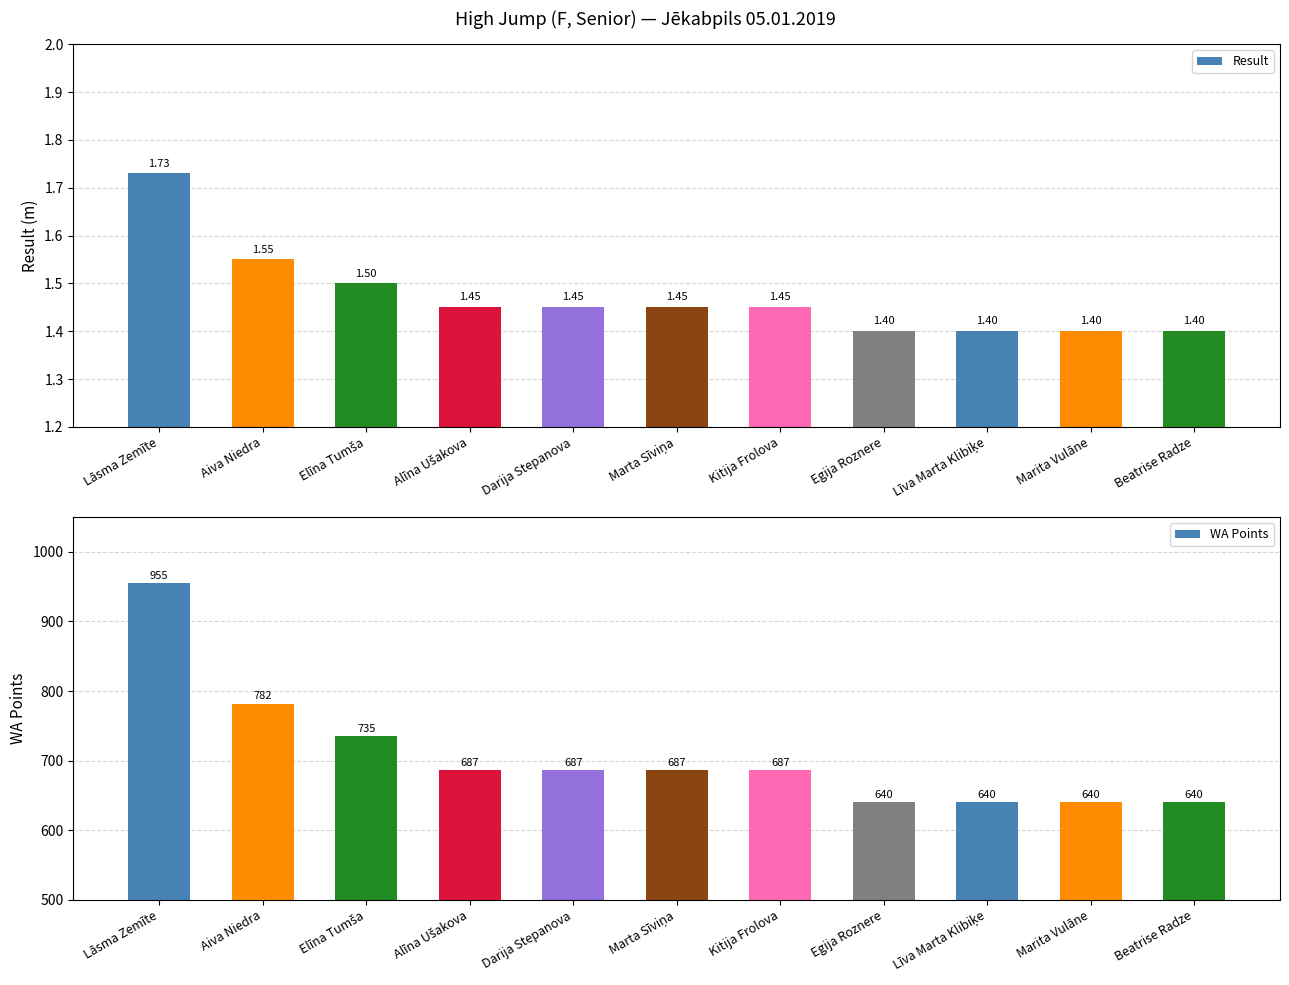

What is the maximum value for Result?

1.7